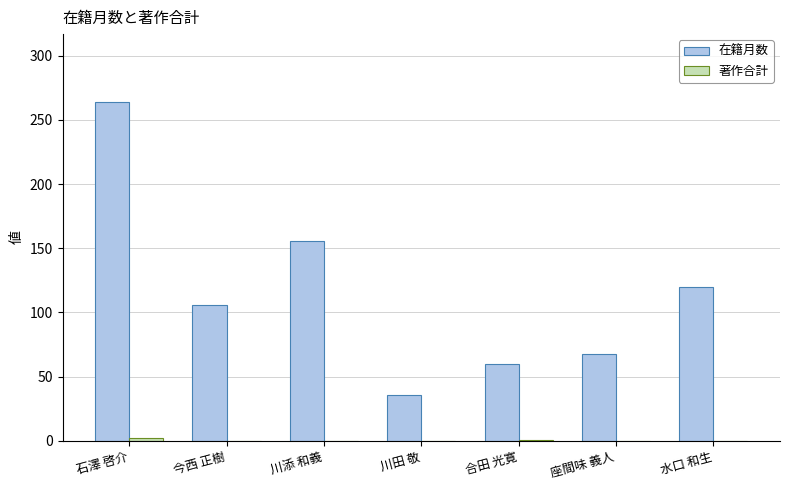

Which series has the largest total across all categories?

在籍月数